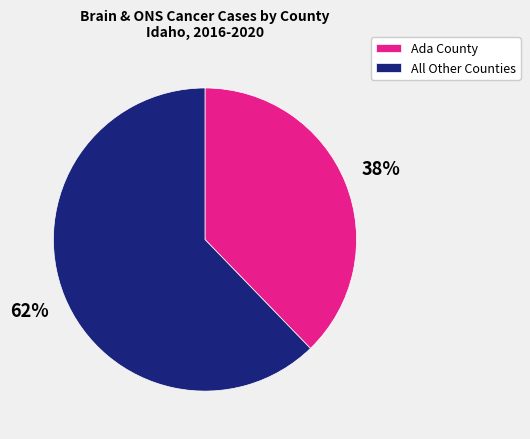

Is Ada County the majority of the pie?

No